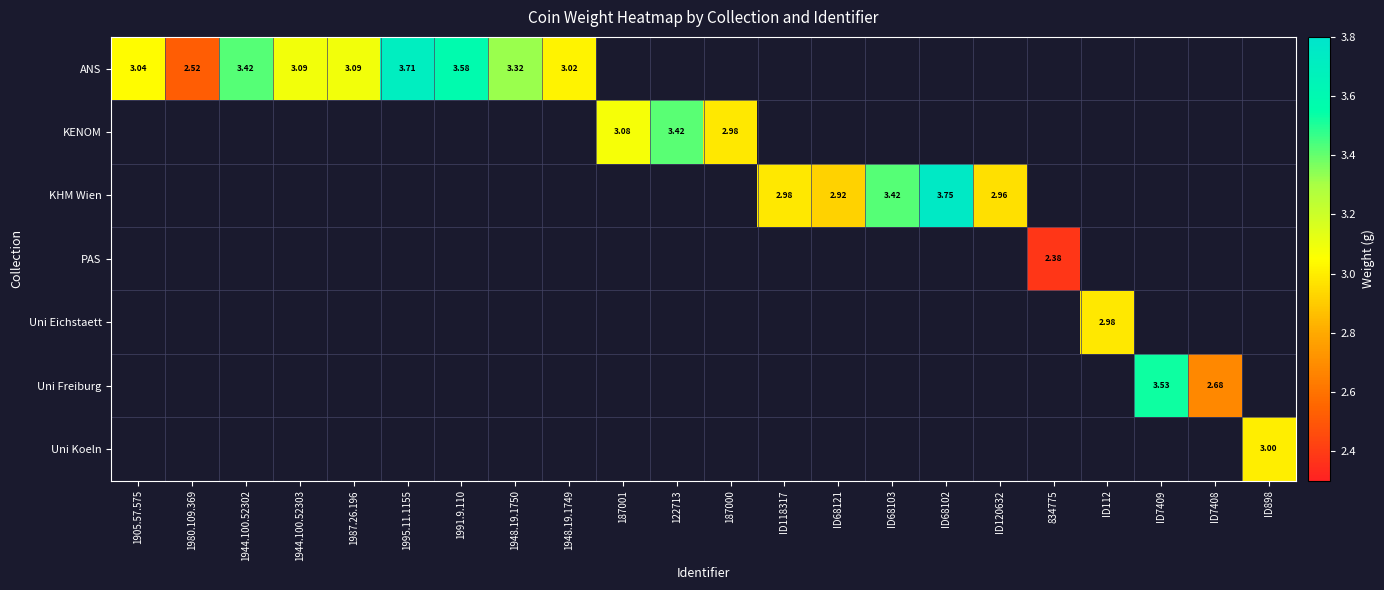

Rank the series at 1944.100.52303 from highest to lowest value.

ANS, KENOM, KHM Wien, PAS, Uni Eichstaett, Uni Freiburg, Uni Koeln